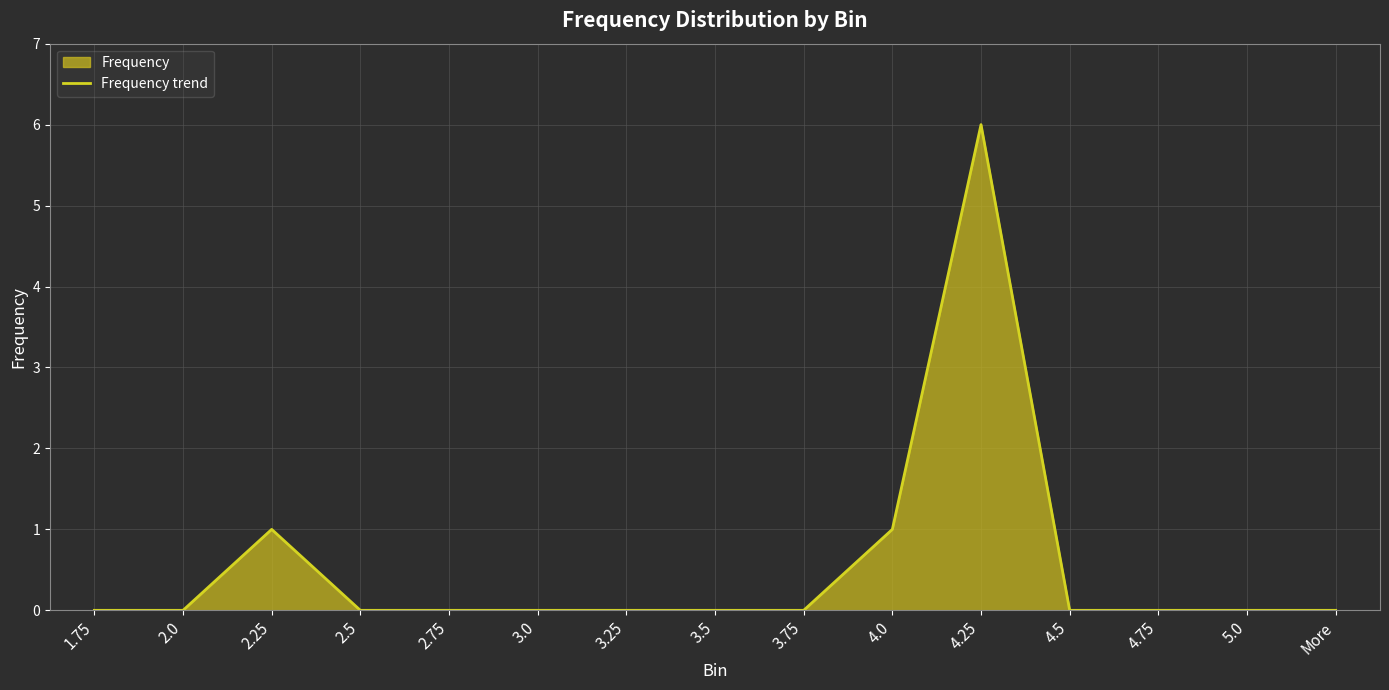

List the labels in order of value, largest first.

4.25, 2.25, 4.0, 1.75, 2.0, 2.5, 2.75, 3.0, 3.25, 3.5, 3.75, 4.5, 4.75, 5.0, More